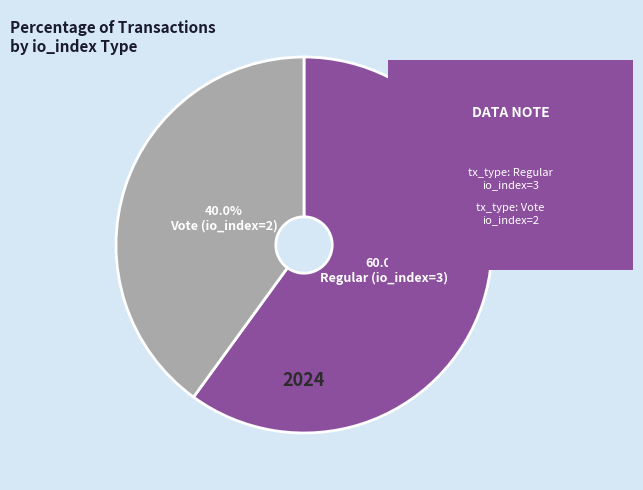

How many segments does this pie chart have?

2